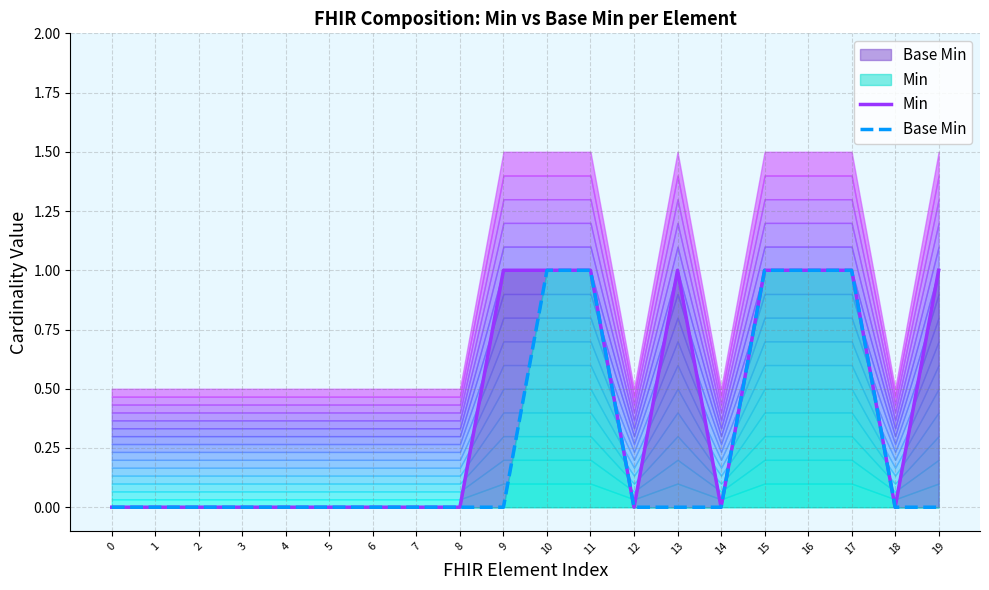

At how many categories does at least one series exceed 0?

8